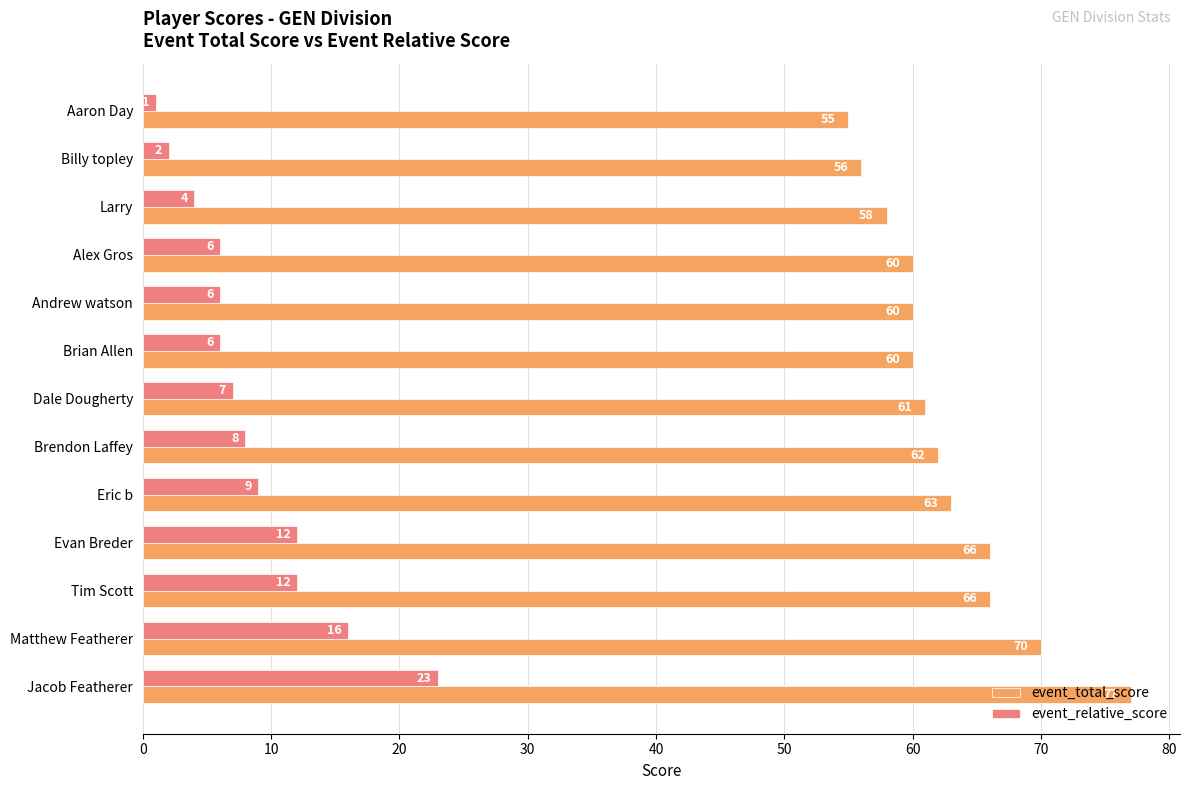

What is the average value of the event_relative_score series?

9